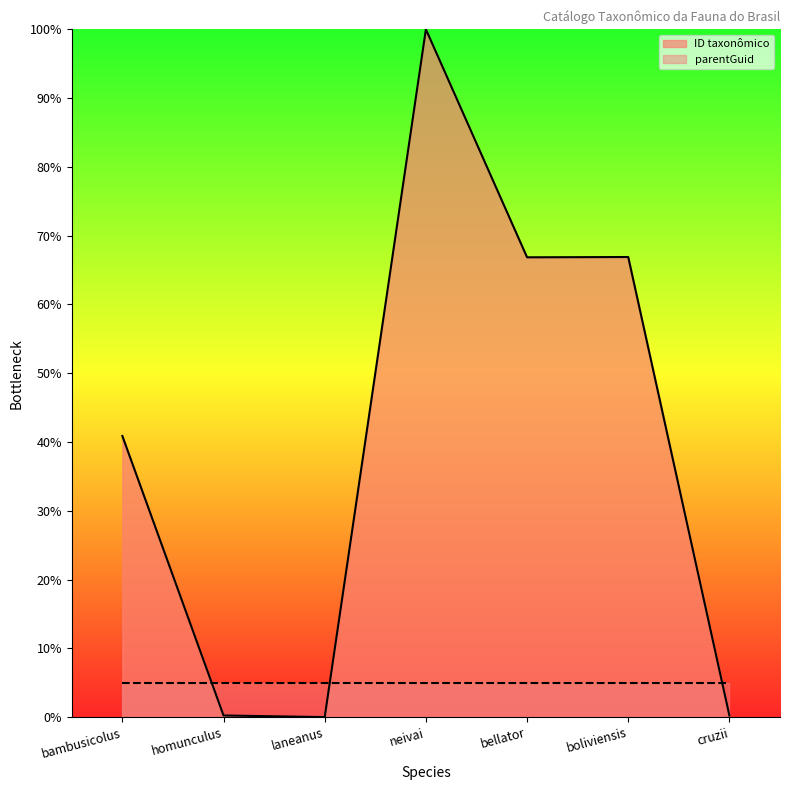

Which label corresponds to the largest value in the chart?

neivai